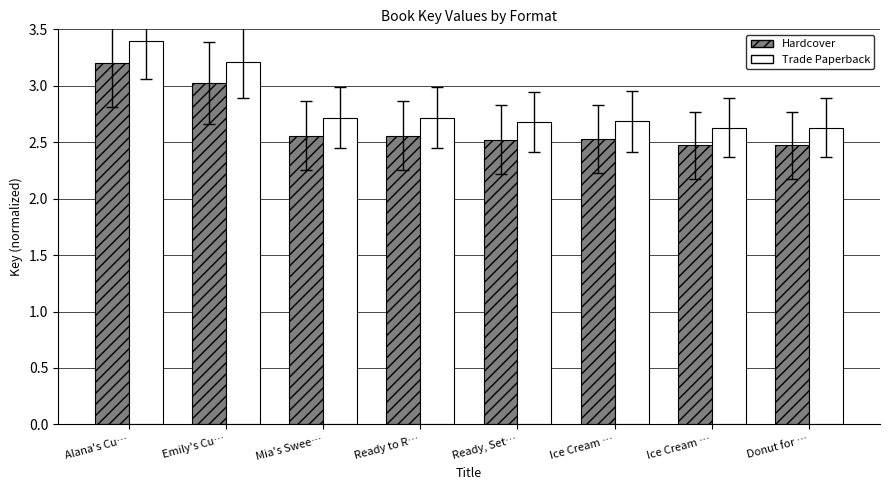

At how many categories does at least one series exceed 2?

8